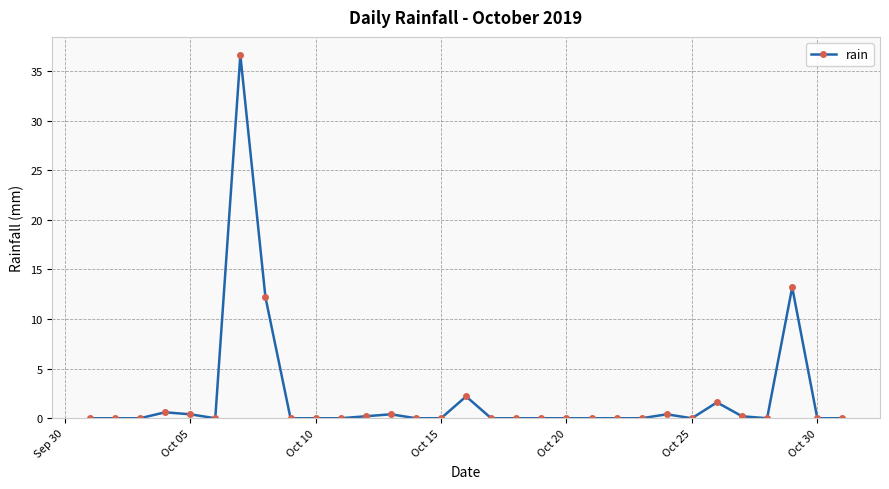

What is the difference between the maximum and second lowest values?

36.6